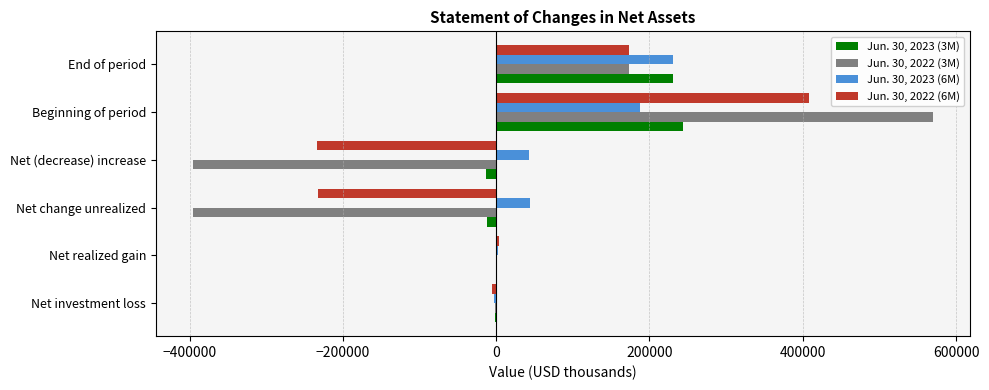

Count the number of data series in this chart.

4